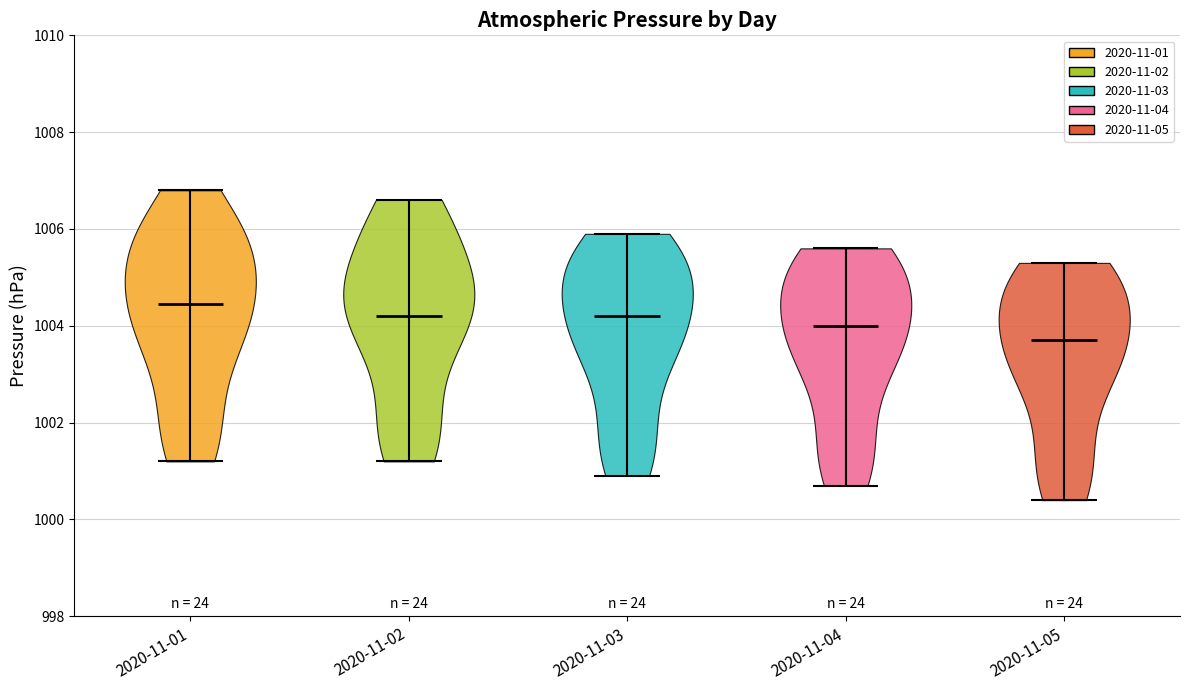

What is the highest point the violin for 2020-11-05 reaches on the y-axis? The values are not printed on the chart, so give them approximately, as read against the axis.

1005.4